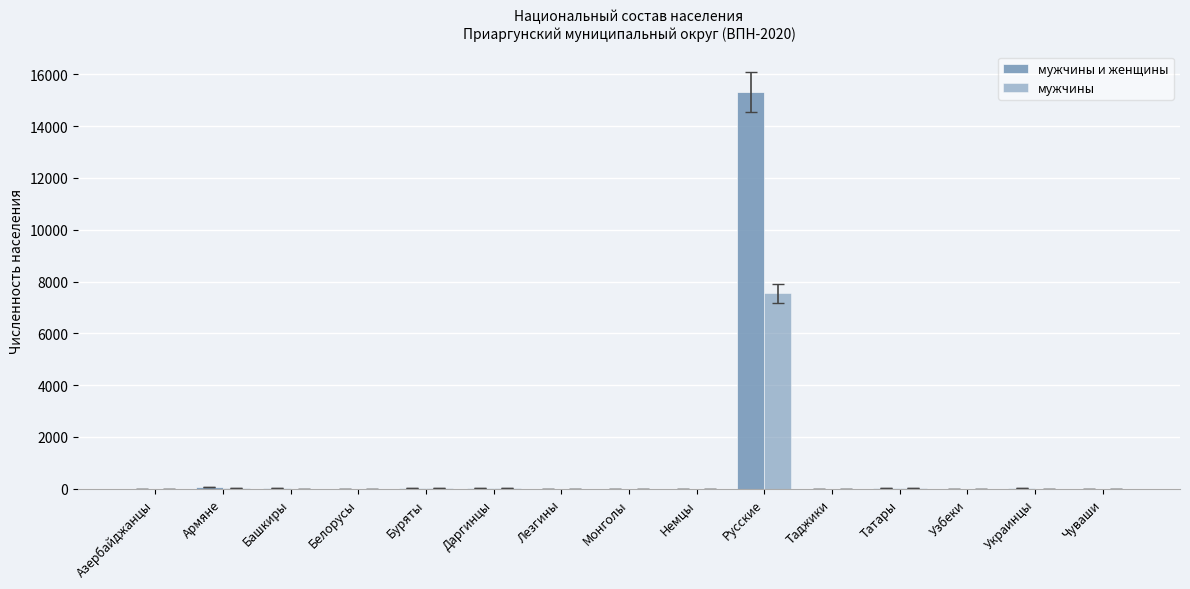

Where does the мужчины и женщины series first go above 10?

Армяне